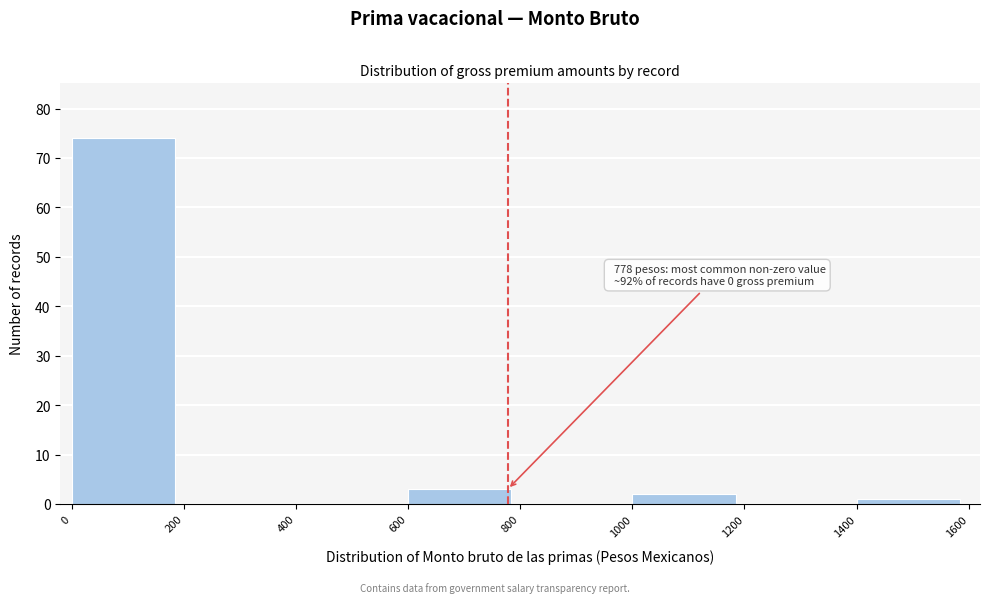

Which range on the x-axis has the tallest bar?

0 to 200